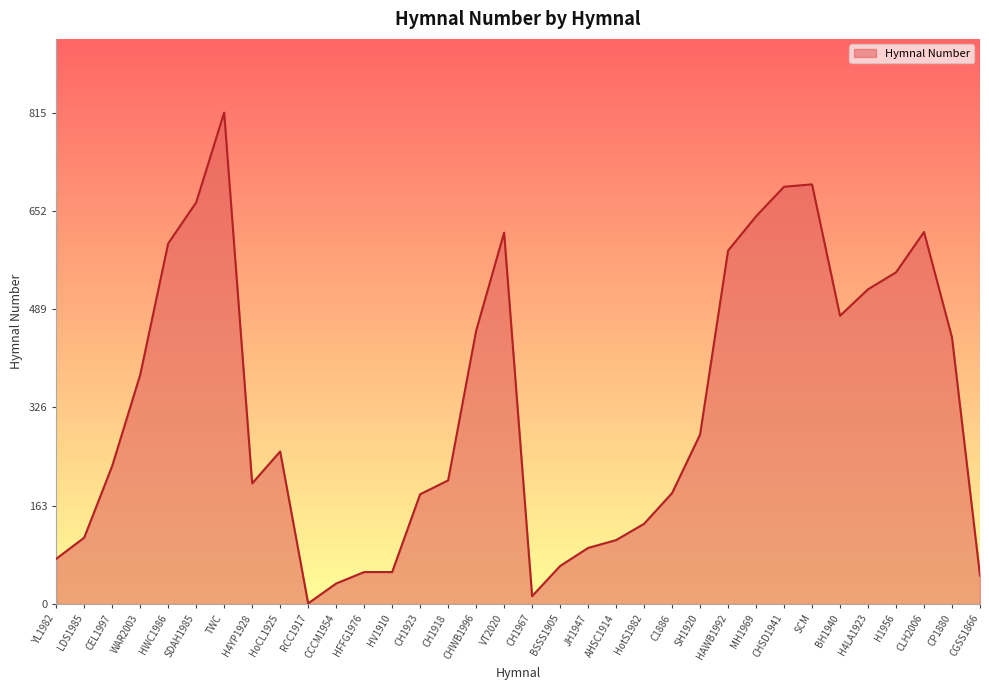

Which category has the highest value across all series?

TWC